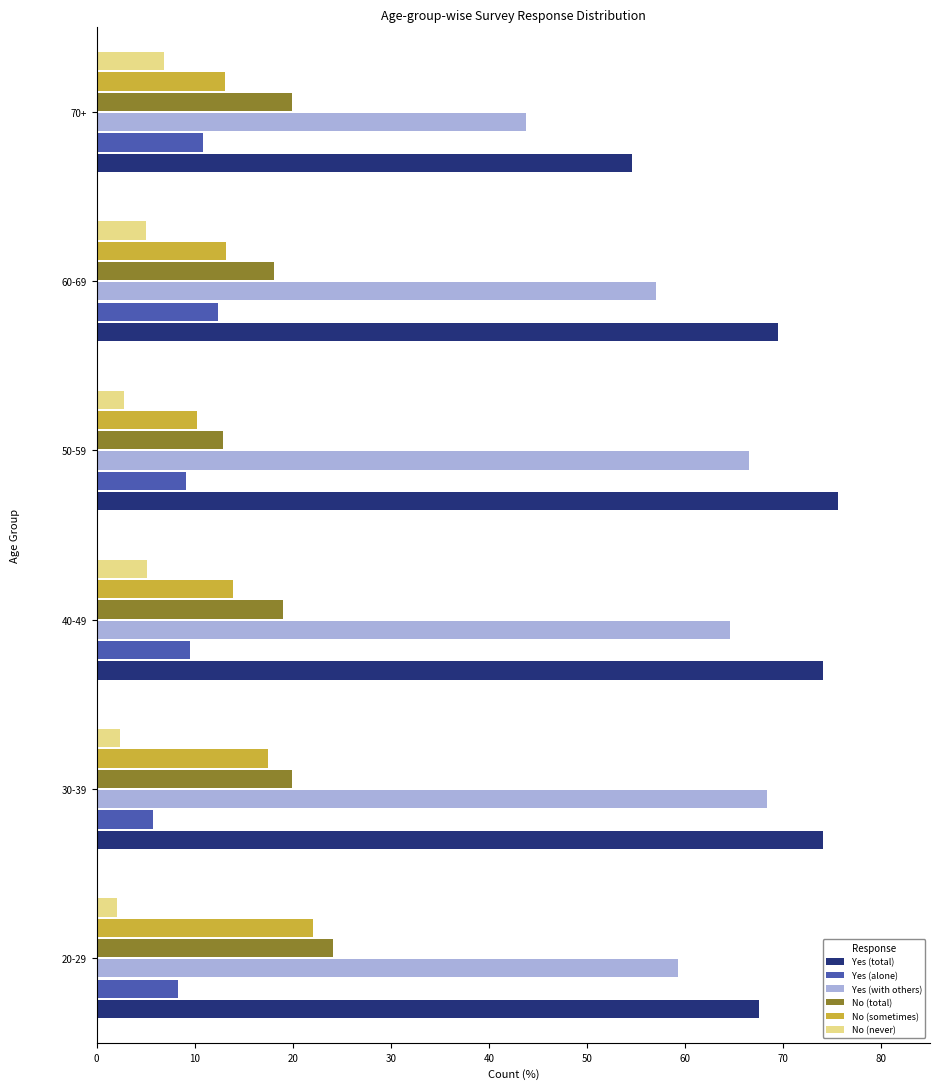

Where is Yes (with others) nearest to the value 56?

60-69